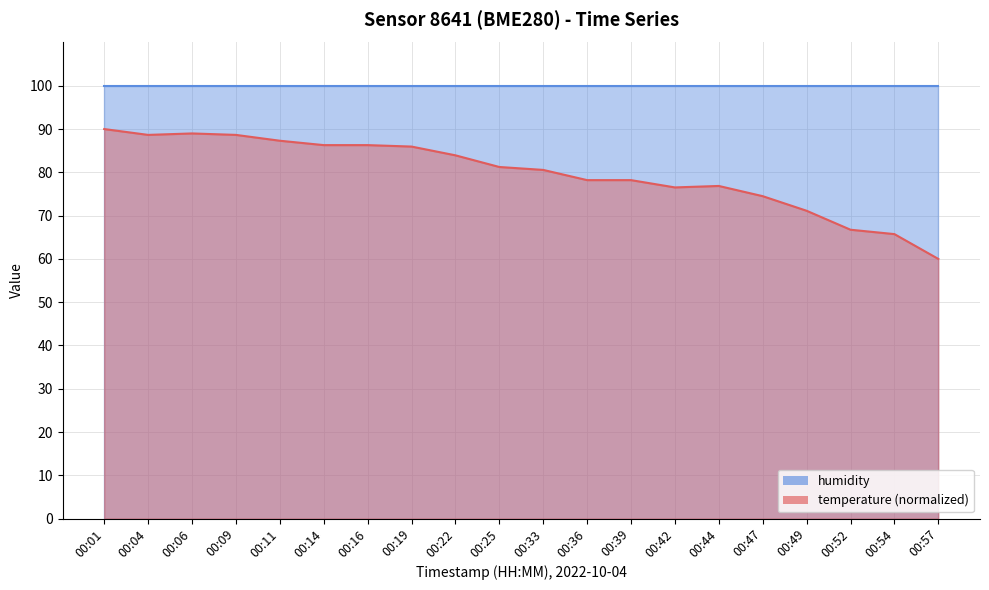

True or false: the data has more than 1 interior local peaks.

True